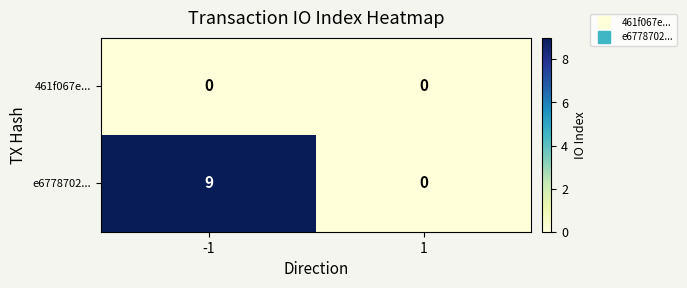

At which category is the sum across all series the highest?

-1